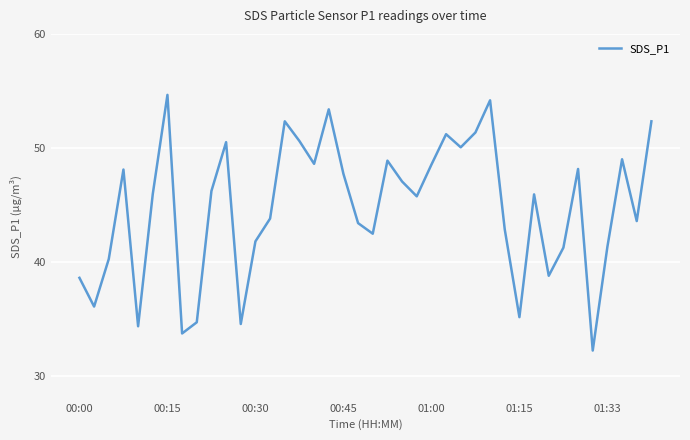

What is the smallest value displayed?

32.2